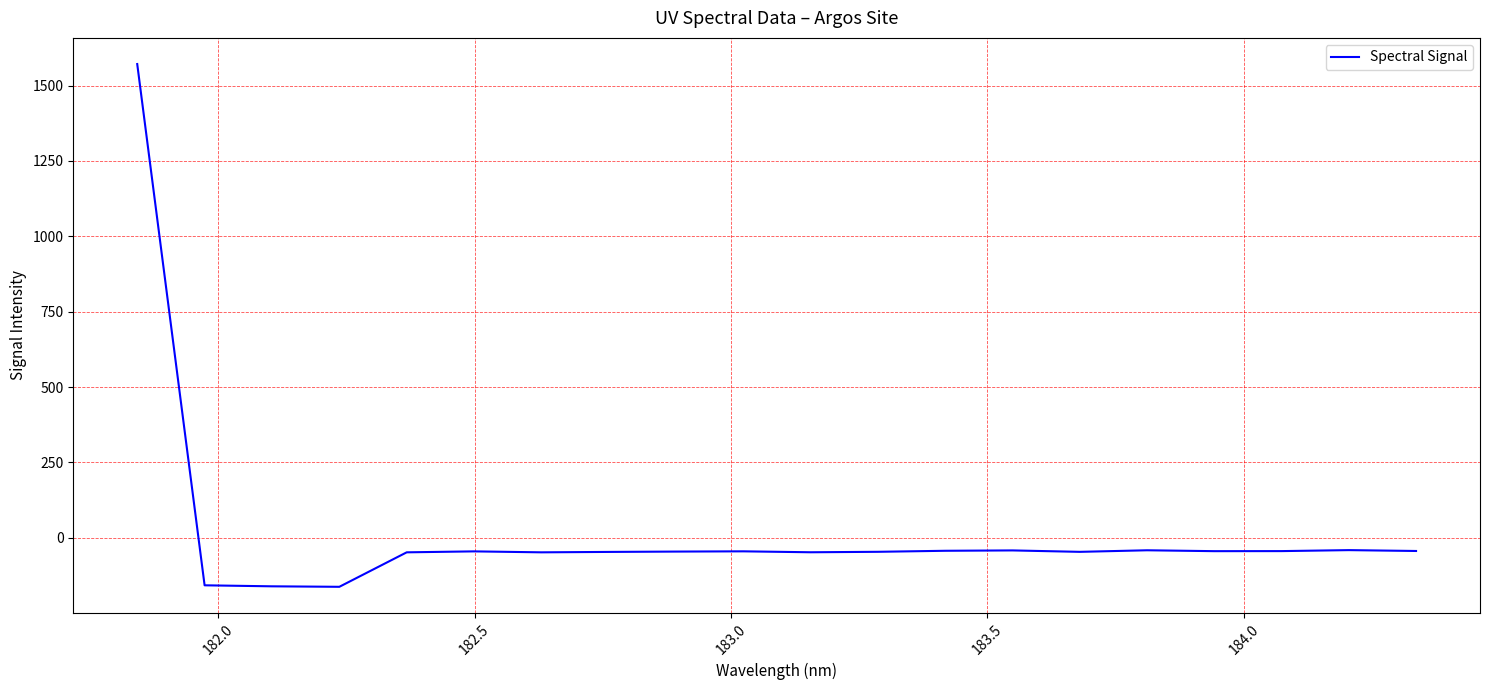

What is the maximum value shown in the chart?

1571.3